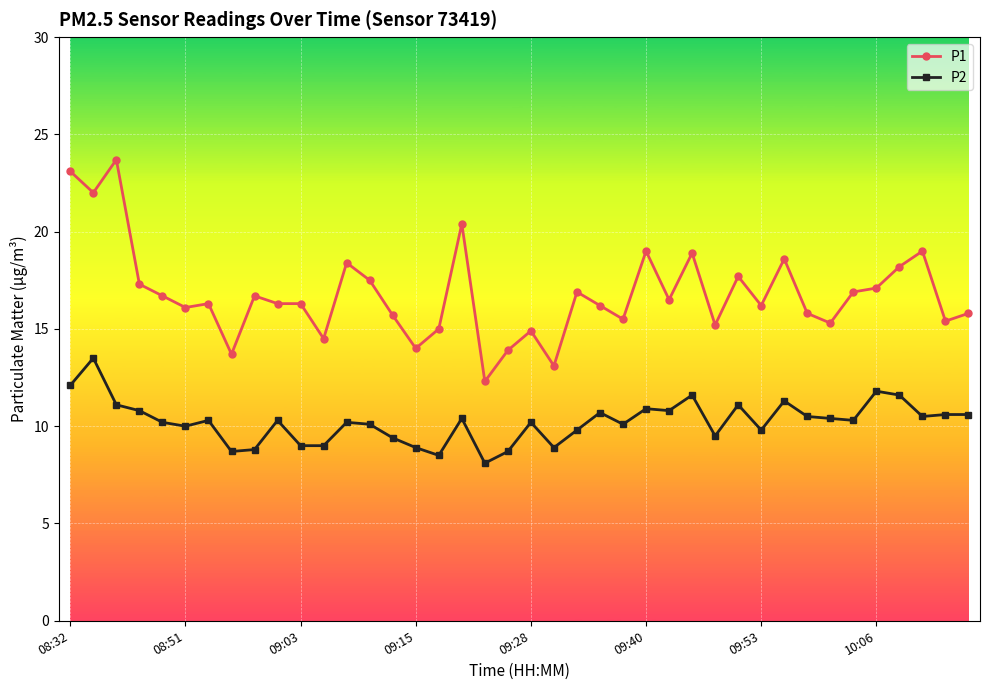

List the series in order of their overall mean, highest first.

P1, P2